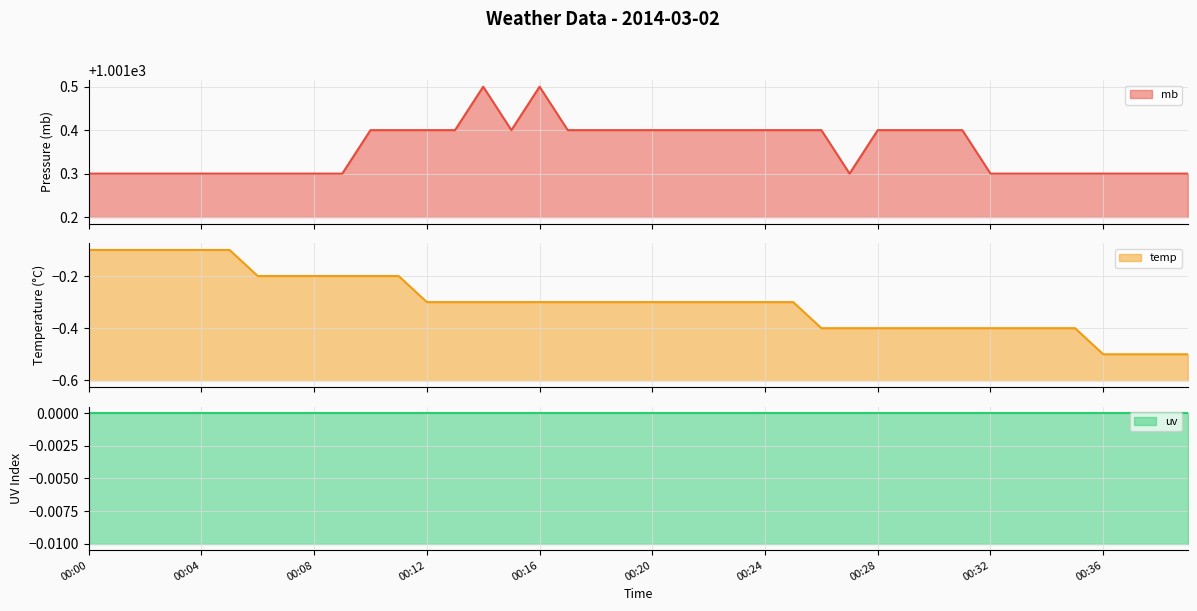

True or false: temp has more than 0 points higher than both neighbors.

False